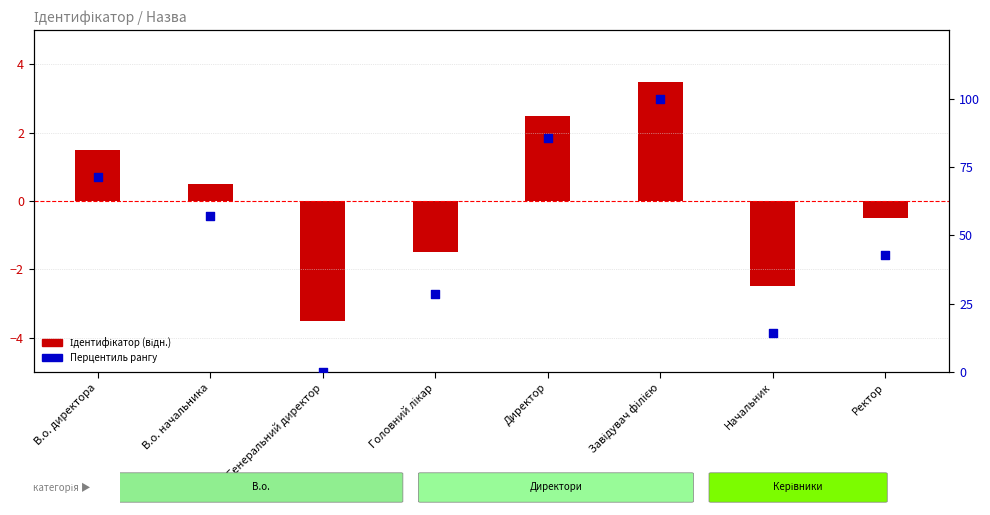

Which series reaches the minimum Y coordinate?

Ідентифікатор (відн.)